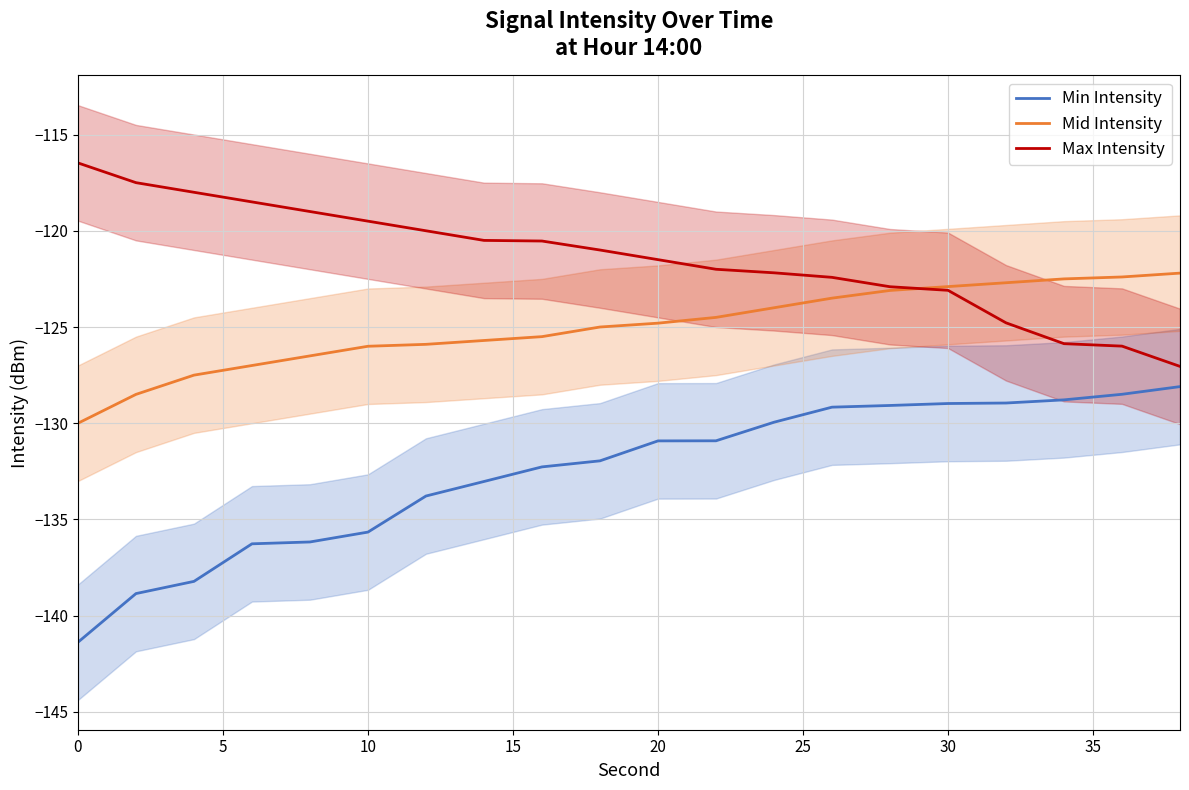

True or false: Min Intensity has more than 1 points higher than both neighbors.

False